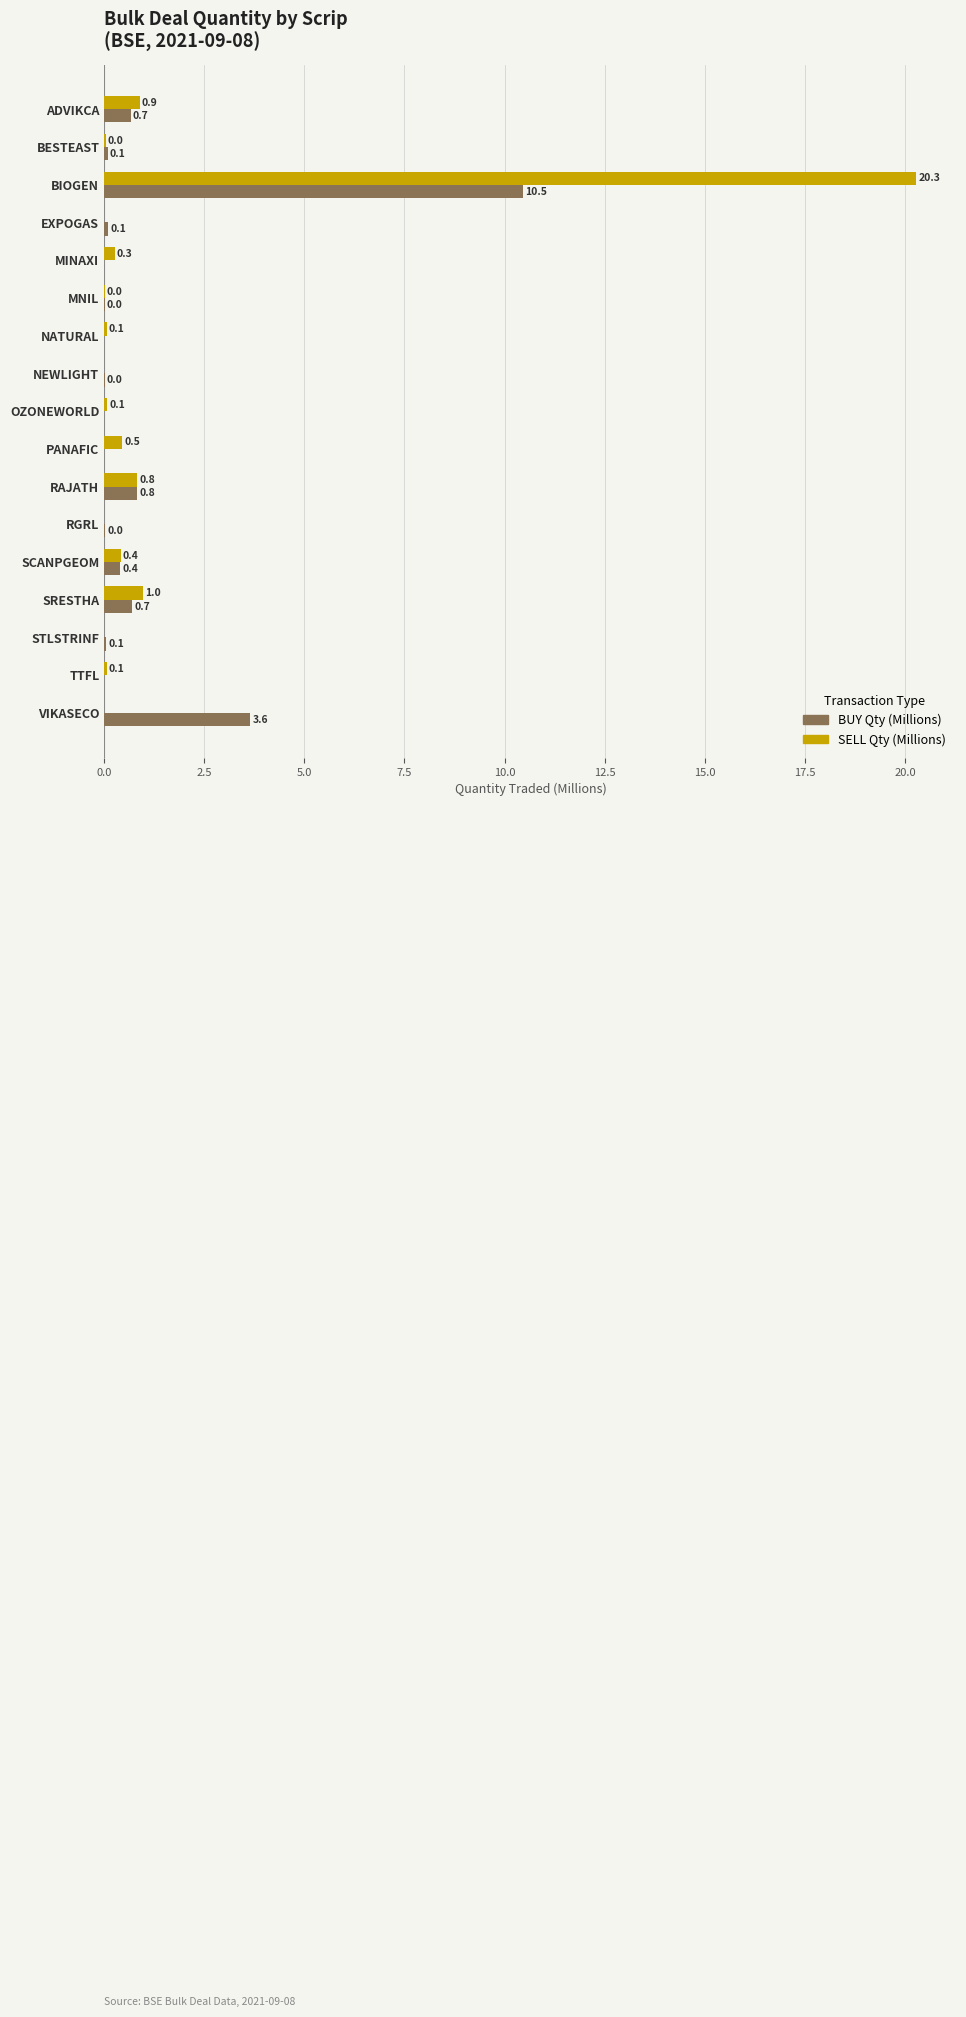

Which label corresponds to the largest value in the chart?

BIOGEN